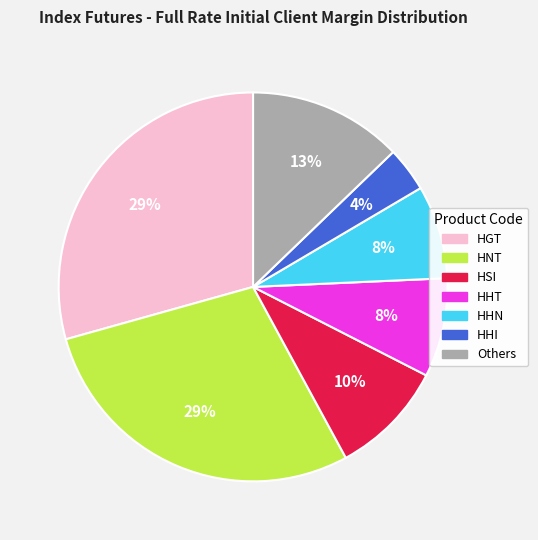

Does any single category account for the majority?

No